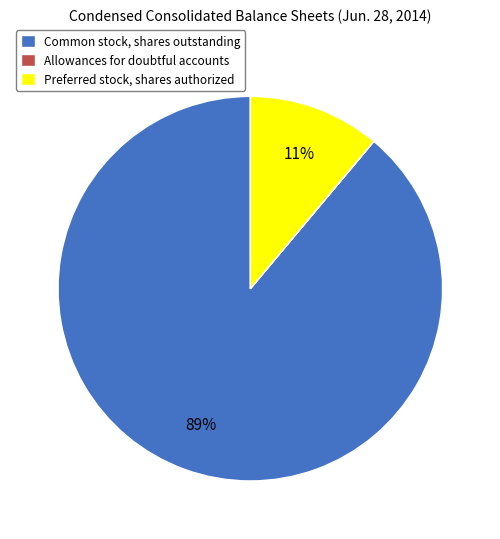

Does Common stock, shares outstanding account for over 50% of the chart?

Yes